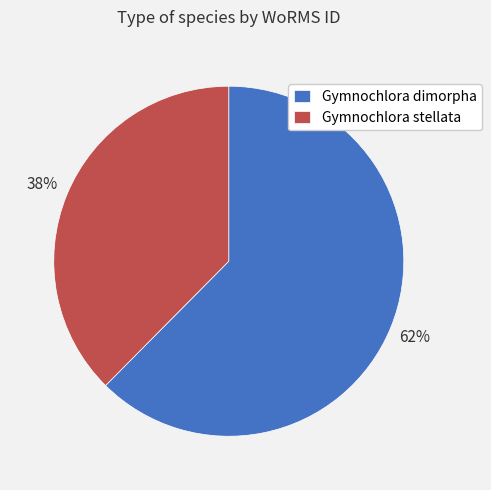

Do Gymnochlora stellata and Gymnochlora dimorpha together represent more than half of the pie?

Yes